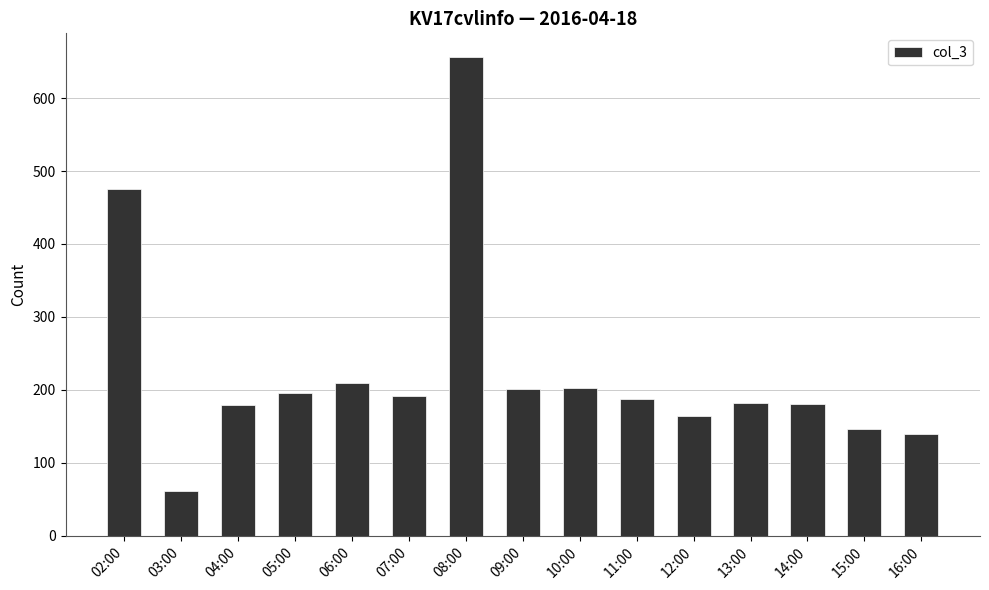

At which category does the chart reach its peak across all series?

08:00